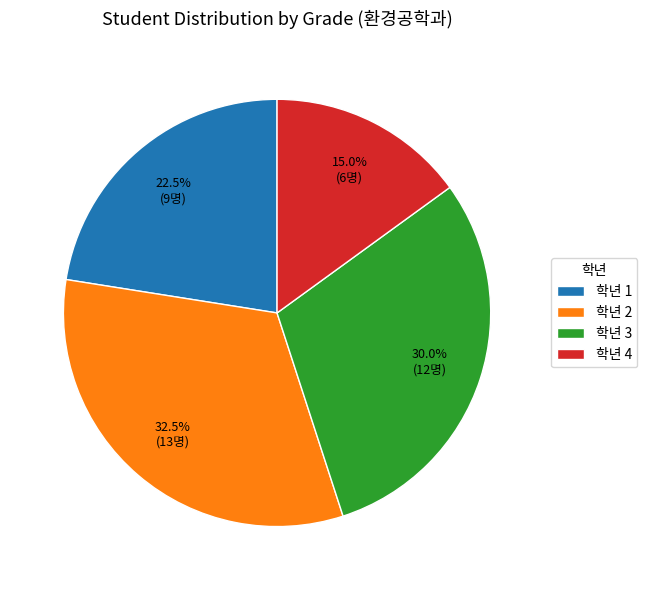

Approximately how many times larger is the value at 학년 1 compared to 학년 2?

0.7